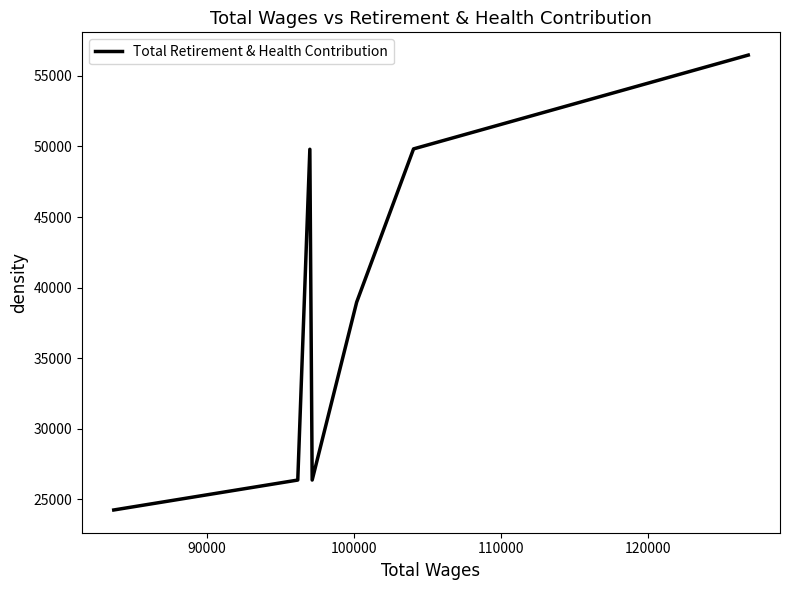

What is the minimum value shown in the chart?

24246